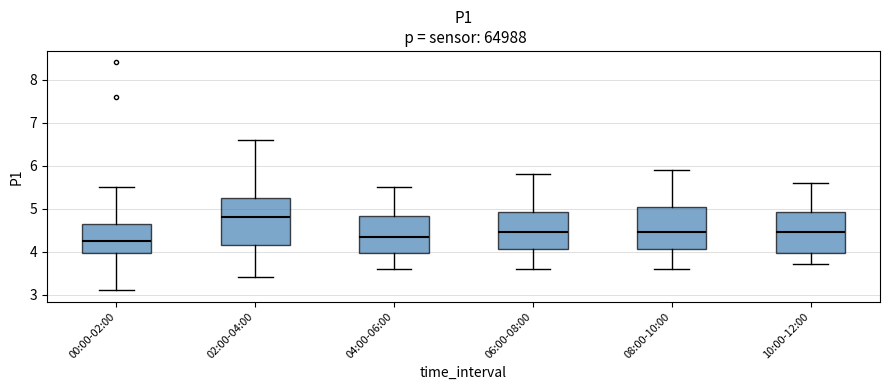

Where does the lower whisker of the box for 04:00-06:00 end on the y-axis? The values are not printed on the chart, so give them approximately, as read against the axis.

3.6